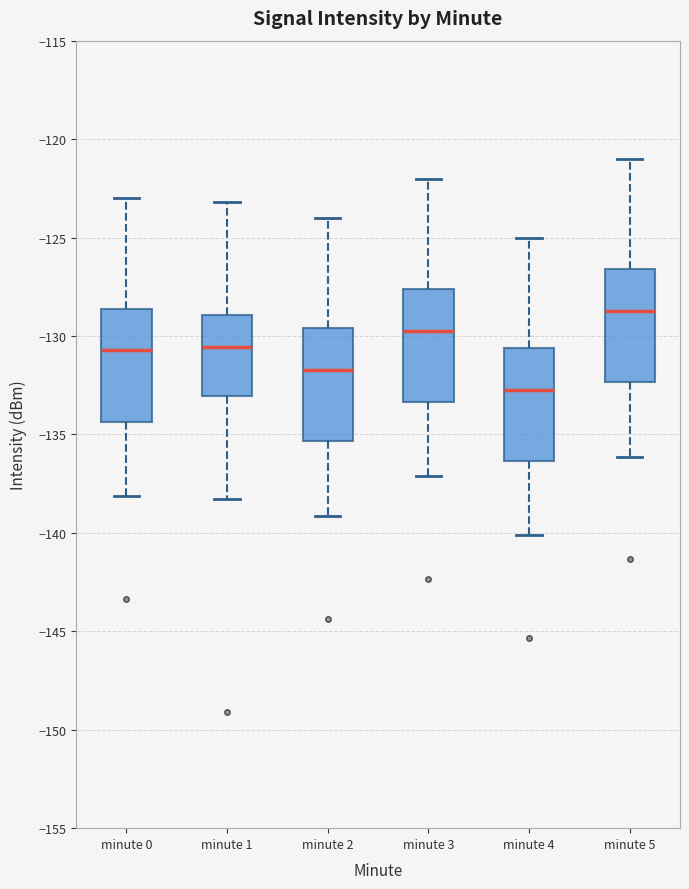

Which box's median line is the highest?

minute 5